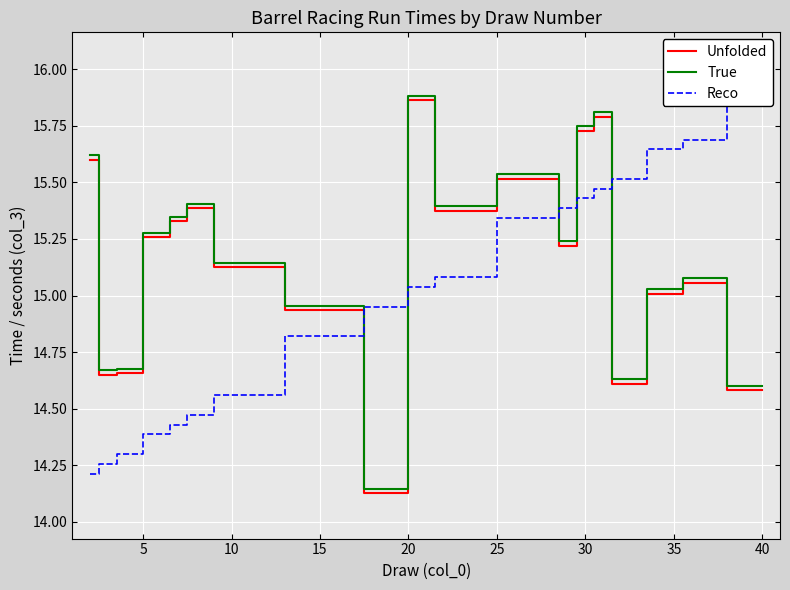

How many interior local peaks does the True series have?

5